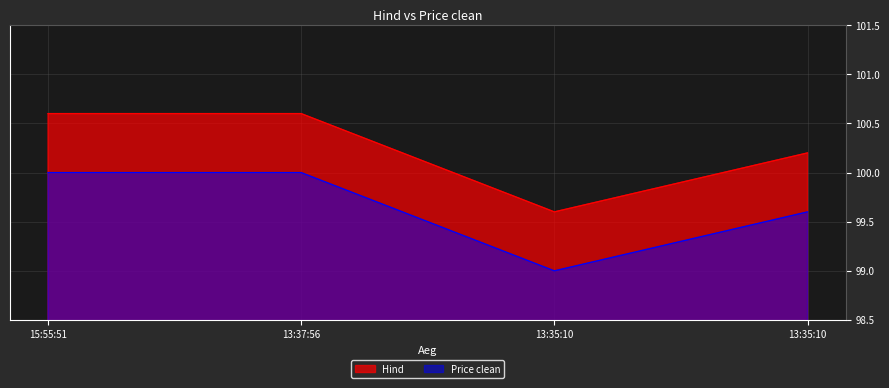

True or false: Price clean and Hind intersect in this chart.

False